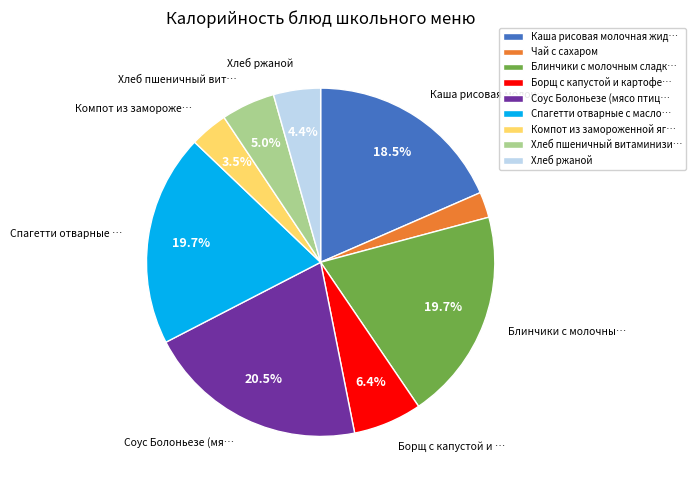

What percentage is NOT represented by Хлеб ржаной?

95.6%